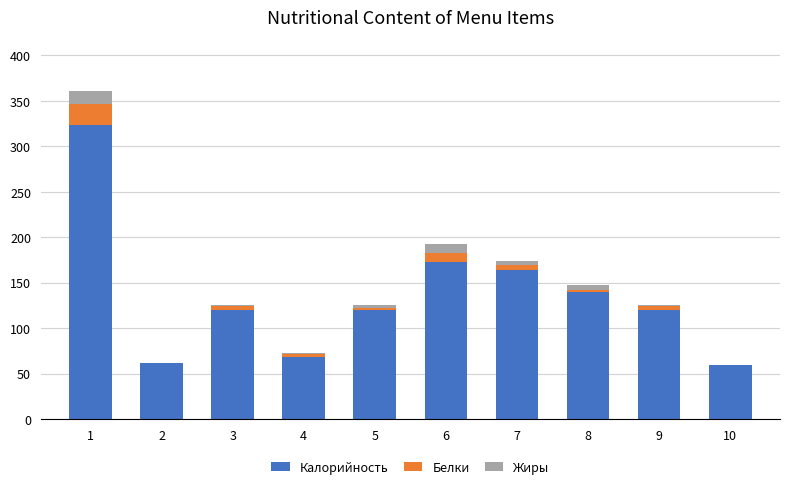

What is the sum of all Калорийность values?

1350